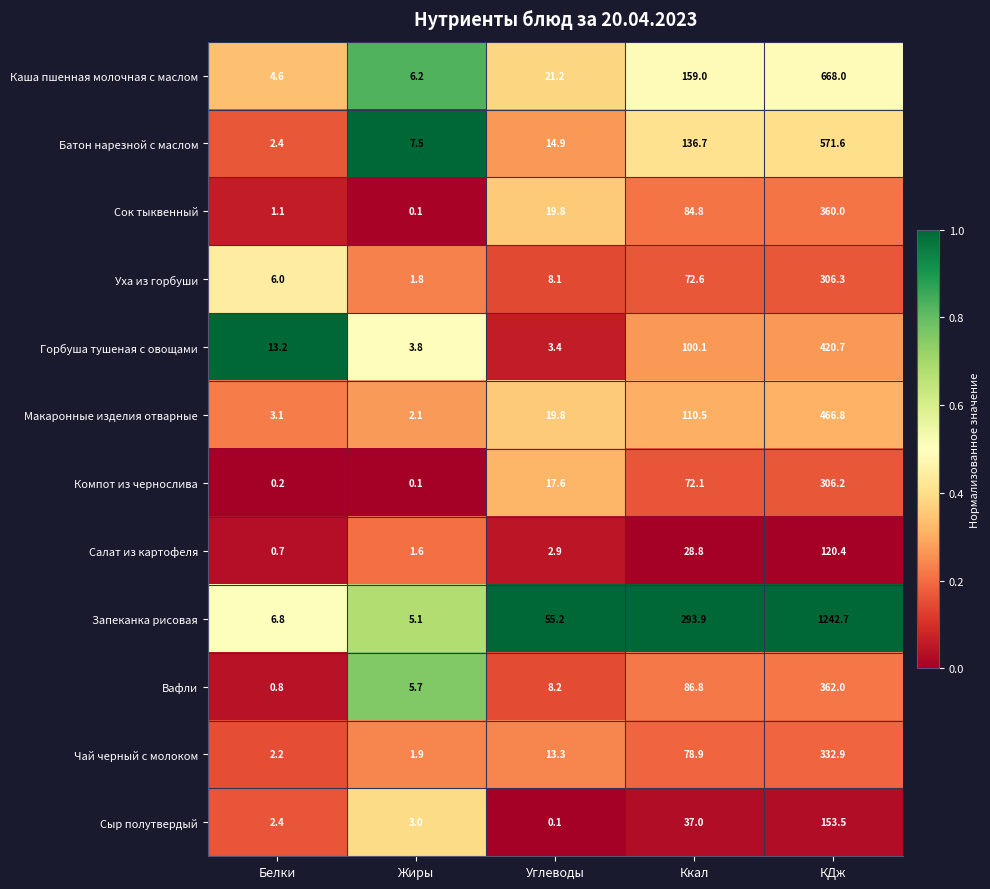

What is the spread (max minus min) of values at Углеводы?

55.1